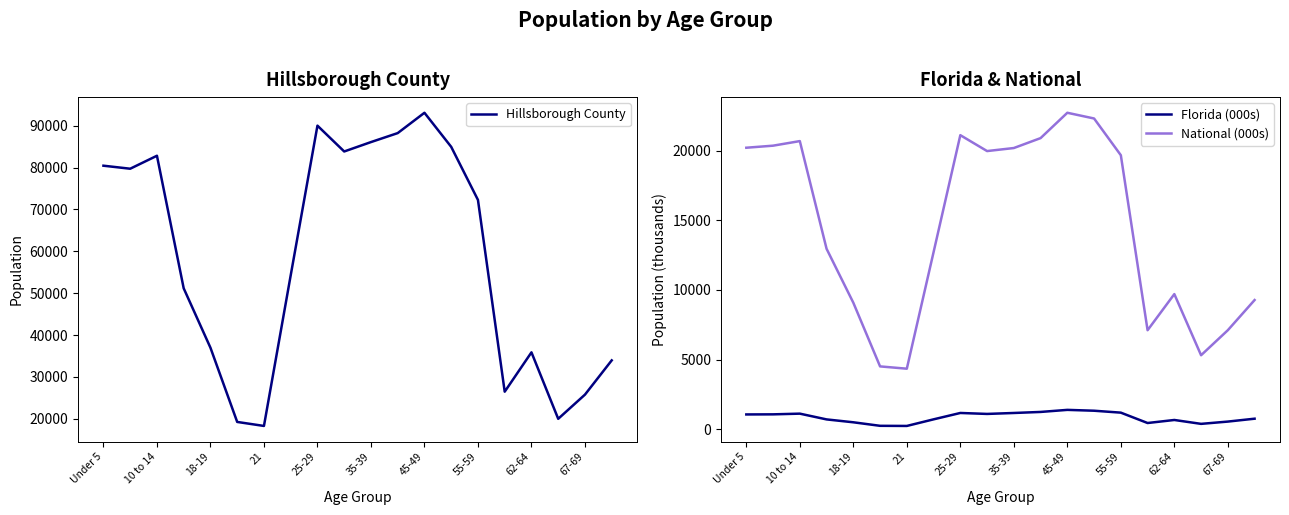

What is the maximum value shown in the chart?

93099.0